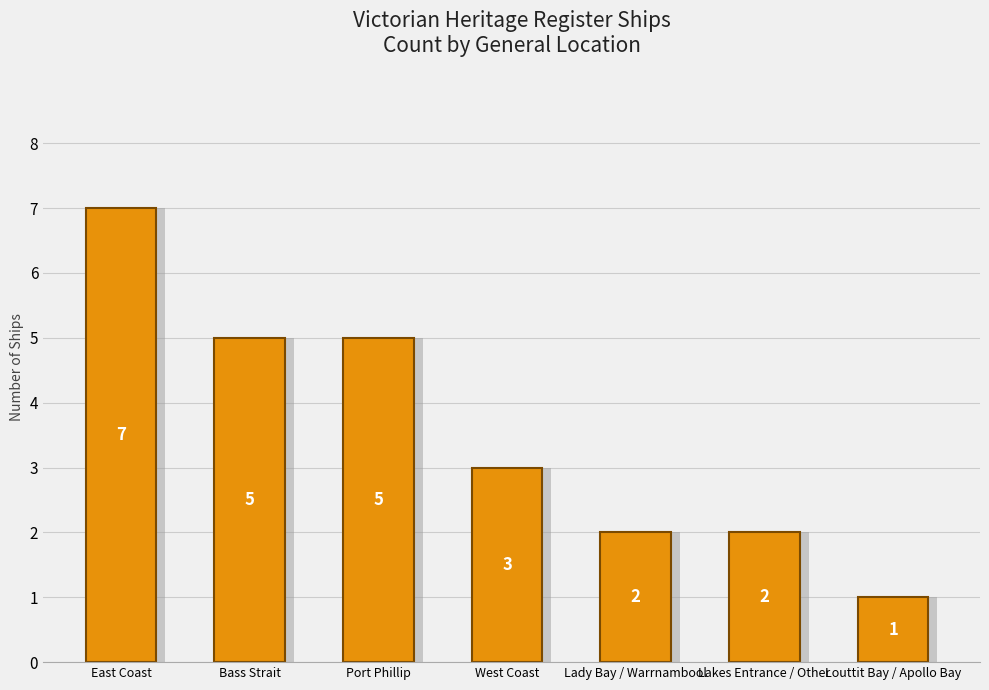

True or false: the data shows 2 at Bass Strait.

False